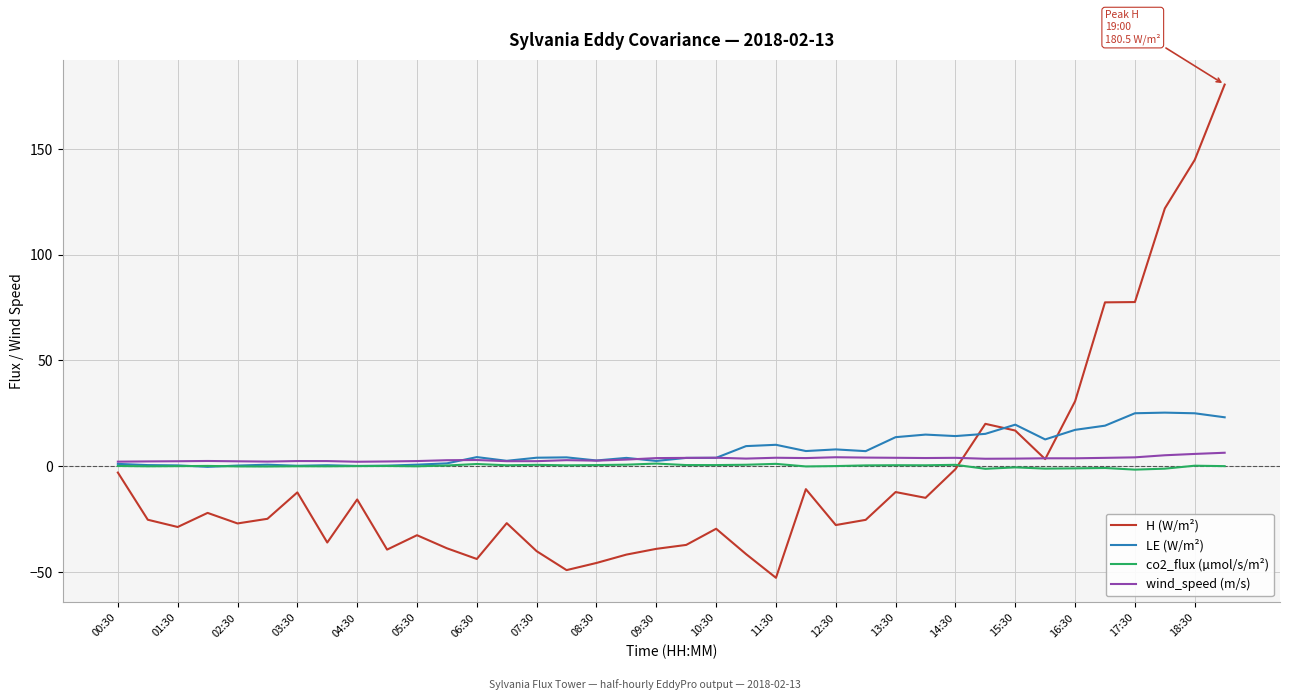

After their last crossing, which series has the higher values: co2_flux (µmol/s/m²) or H (W/m²)?

H (W/m²)